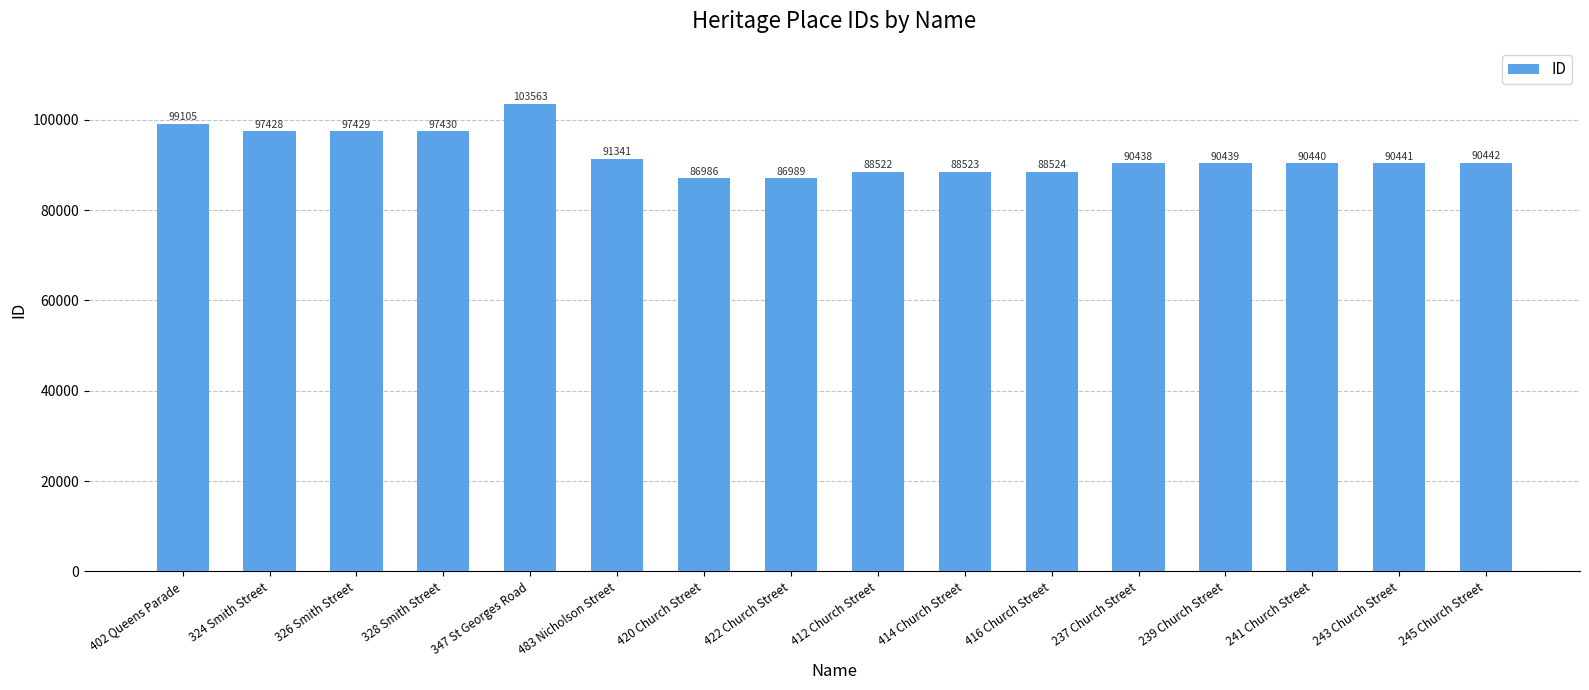

Where does the data first go above 90441?

402 Queens Parade